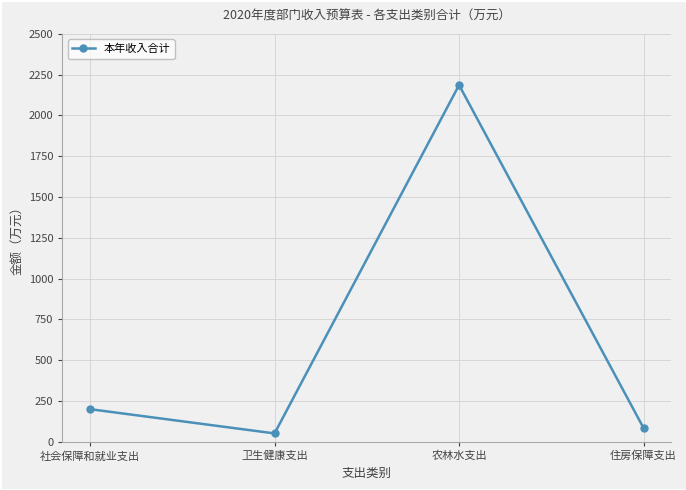

Reading left to right, transcribe all the data shown in this chart.

200.3	51.7	2186.6	84.2